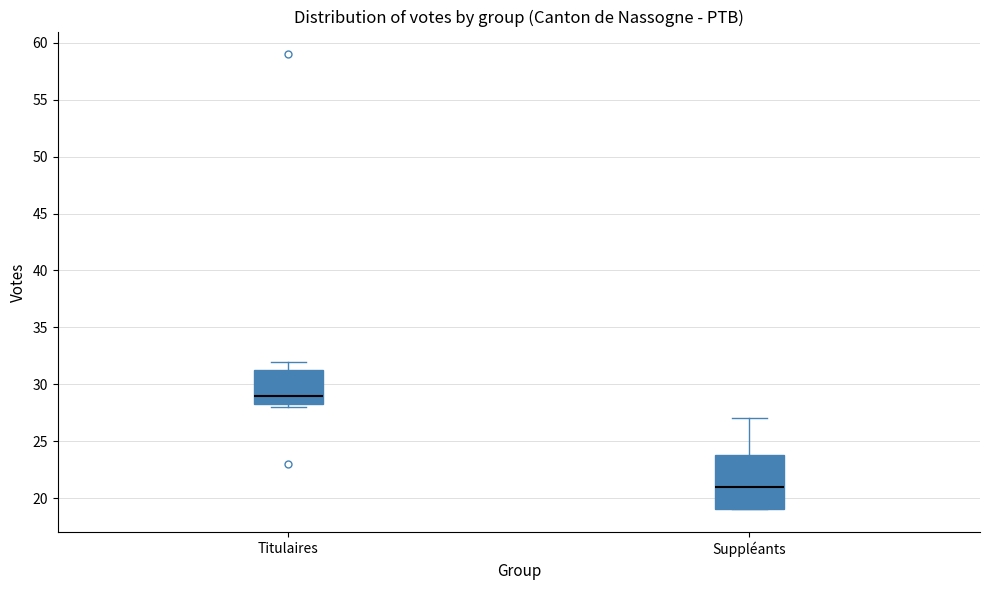

Which box is the tallest, from its lower edge to its upper edge?

Suppléants